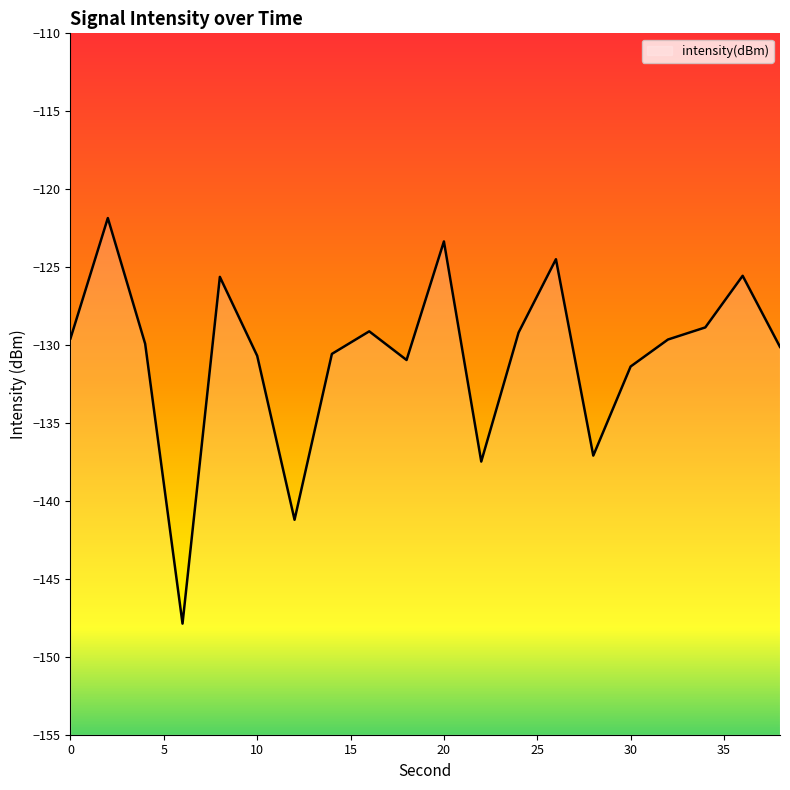

At which label does the data first exceed -129?

2